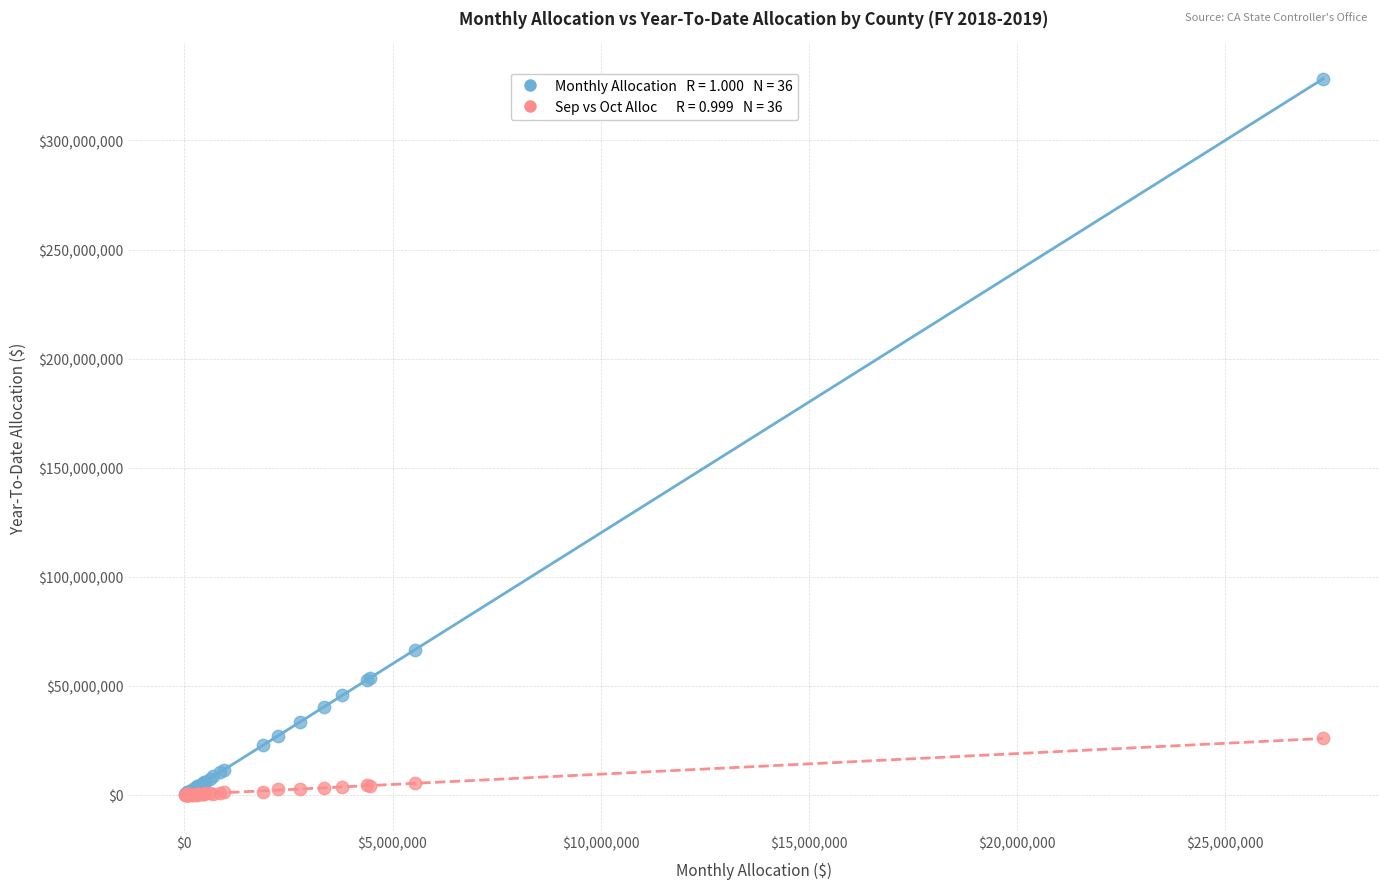

Across all series, what Y value is closest to 163968346?

66372300.1